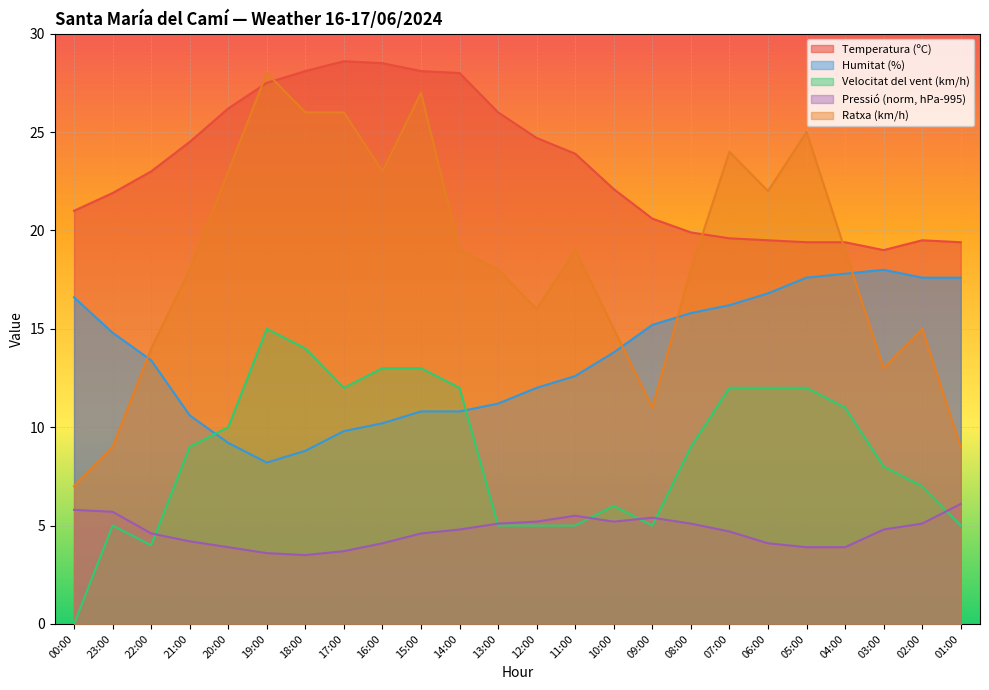

Reading left to right, what are all the values shown in this chart?

Temperatura (ºC): 00:00=21.0	23:00=21.9	22:00=23.0	21:00=24.5	20:00=26.2	19:00=27.5	18:00=28.1	17:00=28.6	16:00=28.5	15:00=28.1	14:00=28.0	13:00=26.0	12:00=24.7	11:00=23.9	10:00=22.1	09:00=20.6	08:00=19.9	07:00=19.6	06:00=19.5	05:00=19.4	04:00=19.4	03:00=19.0	02:00=19.5	01:00=19.4
Humitat (%): 00:00=16.6	23:00=14.8	22:00=13.4	21:00=10.6	20:00=9.2	19:00=8.2	18:00=8.8	17:00=9.8	16:00=10.2	15:00=10.8	14:00=10.8	13:00=11.2	12:00=12.0	11:00=12.6	10:00=13.8	09:00=15.2	08:00=15.8	07:00=16.2	06:00=16.8	05:00=17.6	04:00=17.8	03:00=18.0	02:00=17.6	01:00=17.6
Velocitat del vent (km/h): 00:00=0.0	23:00=5.0	22:00=4.0	21:00=9.0	20:00=10.0	19:00=15.0	18:00=14.0	17:00=12.0	16:00=13.0	15:00=13.0	14:00=12.0	13:00=5.0	12:00=5.0	11:00=5.0	10:00=6.0	09:00=5.0	08:00=9.0	07:00=12.0	06:00=12.0	05:00=12.0	04:00=11.0	03:00=8.0	02:00=7.0	01:00=5.0
Pressió (hPa): 00:00=5.8	23:00=5.7	22:00=4.6	21:00=4.2	20:00=3.9	19:00=3.6	18:00=3.5	17:00=3.7	16:00=4.1	15:00=4.6	14:00=4.8	13:00=5.1	12:00=5.2	11:00=5.5	10:00=5.2	09:00=5.4	08:00=5.1	07:00=4.7	06:00=4.1	05:00=3.9	04:00=3.9	03:00=4.8	02:00=5.1	01:00=6.1
Ratxa (km/h): 00:00=7.0	23:00=9.0	22:00=14.0	21:00=18.0	20:00=23.0	19:00=28.0	18:00=26.0	17:00=26.0	16:00=23.0	15:00=27.0	14:00=19.0	13:00=18.0	12:00=16.0	11:00=19.0	10:00=15.0	09:00=11.0	08:00=18.0	07:00=24.0	06:00=22.0	05:00=25.0	04:00=19.0	03:00=13.0	02:00=15.0	01:00=9.0